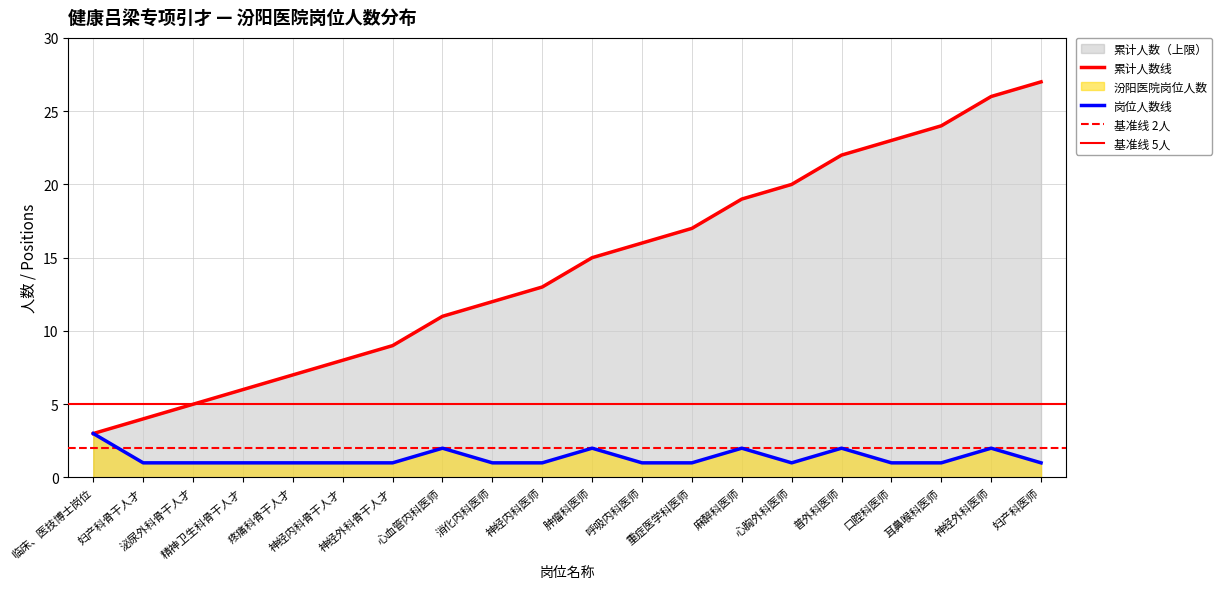

Does the chart display data point markers on the line(s)?

No